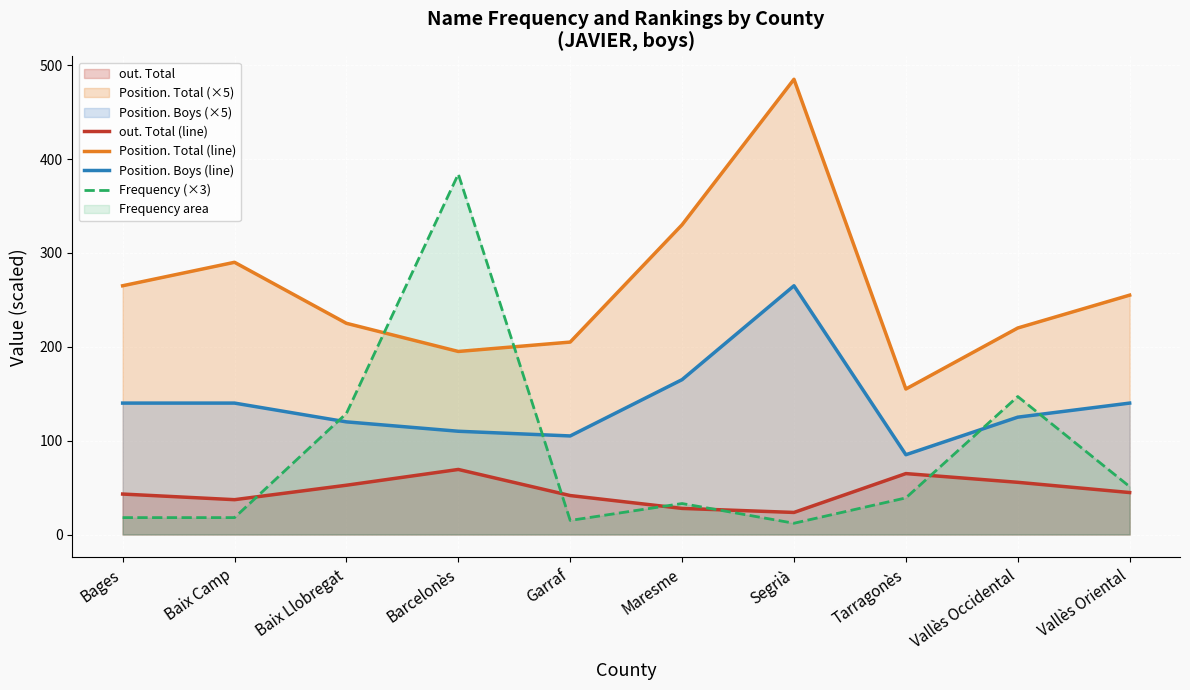

At which label does Frequency (×3) reach its peak?

Barcelonès